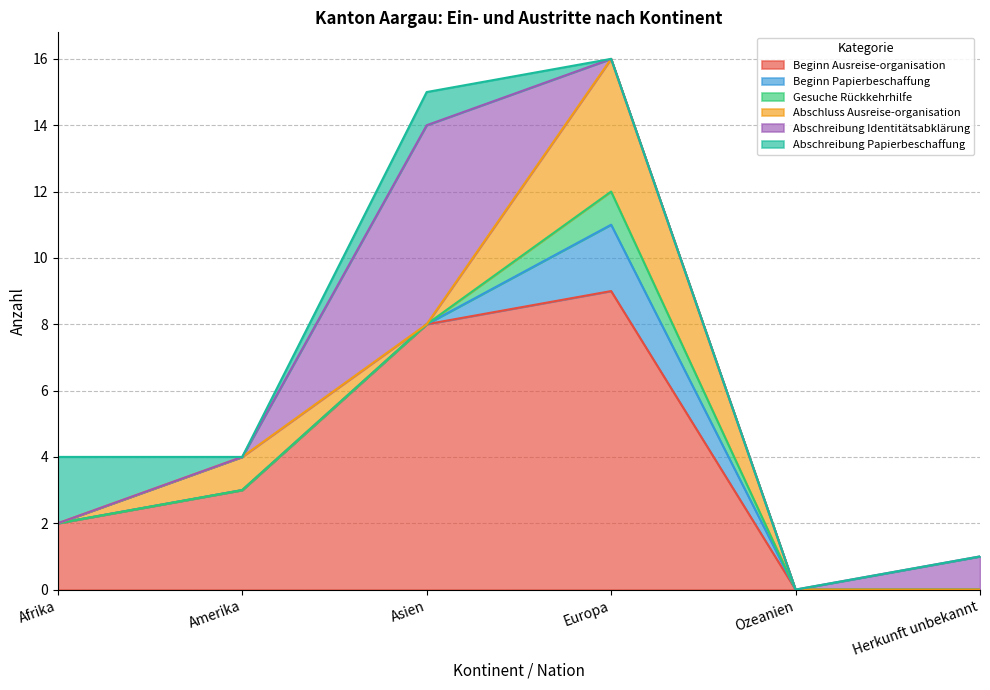

What is the total value across all series at Asien?

15